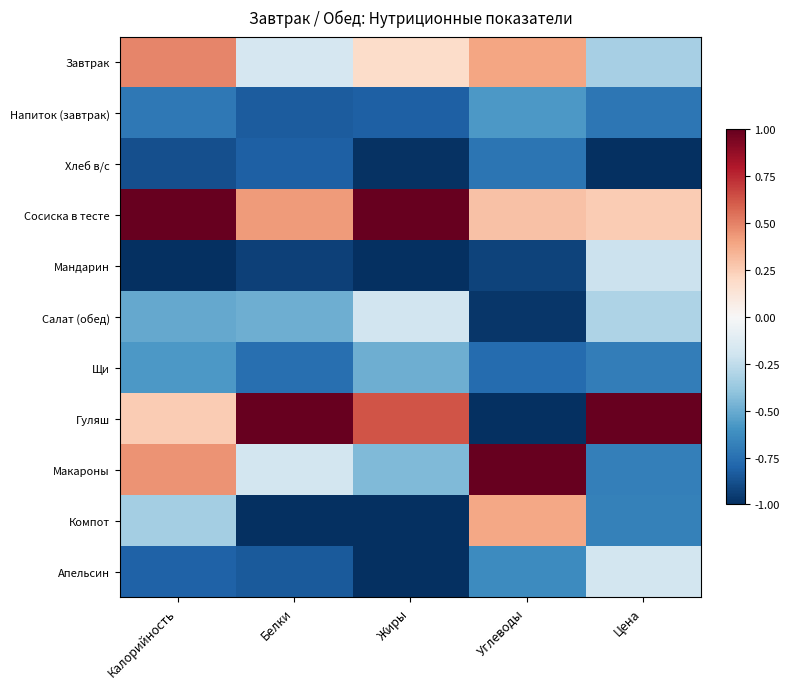

At how many categories does at least one series exceed 0?

5